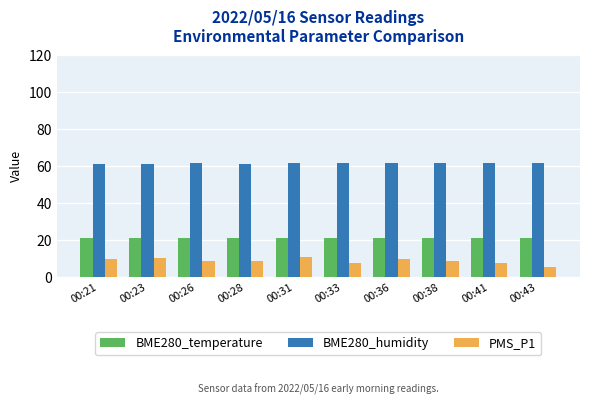

Are the bars horizontal?

No